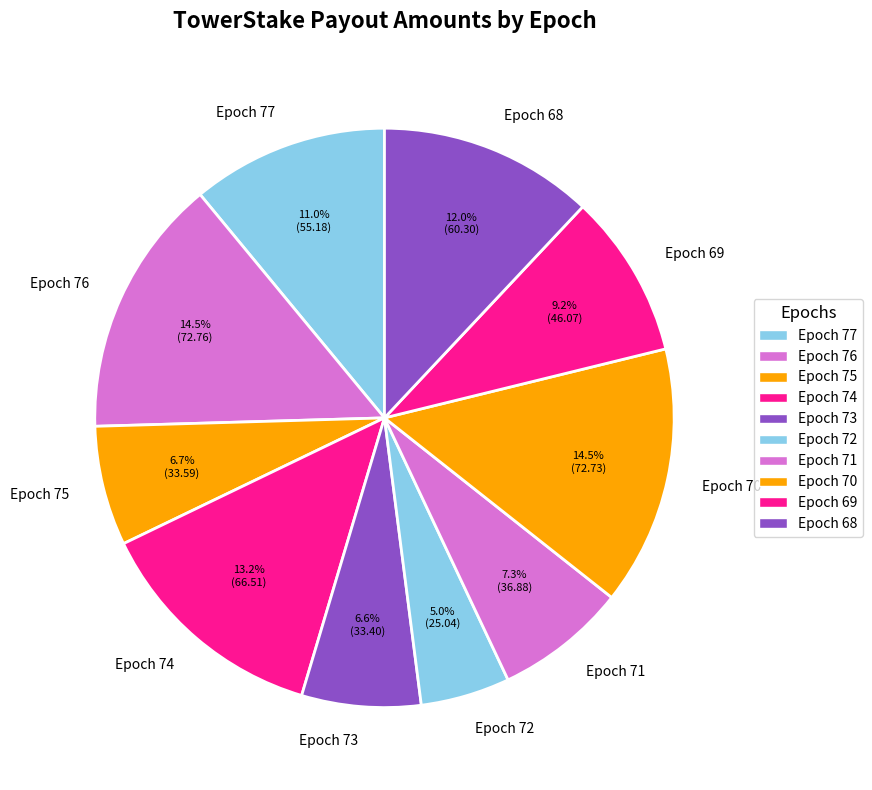

Count the number of slices in the pie.

10